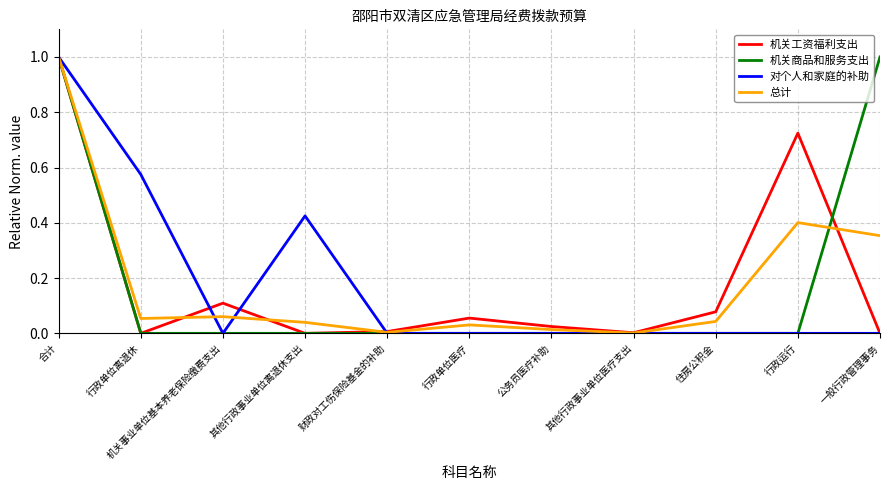

True or false: 机关商品和服务支出 has a value of 0.3 at 其他行政事业单位离退休支出.

False